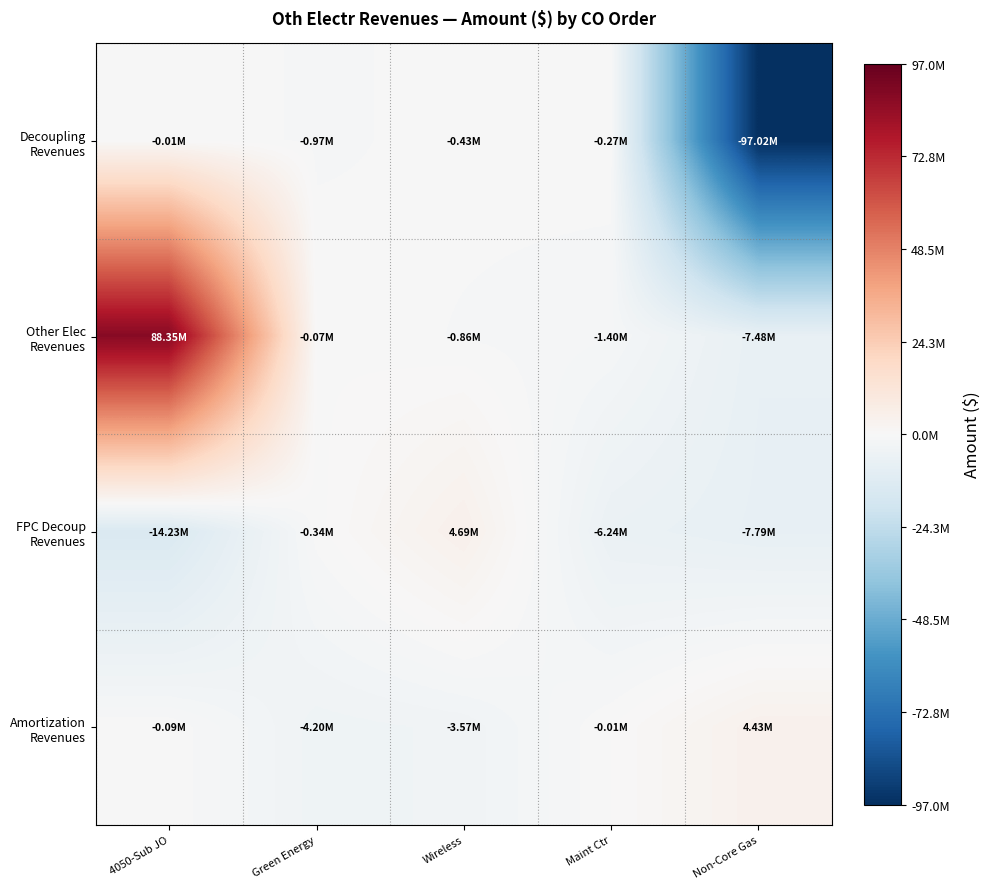

At which category is the sum across all series the highest?

4050-Sub JO